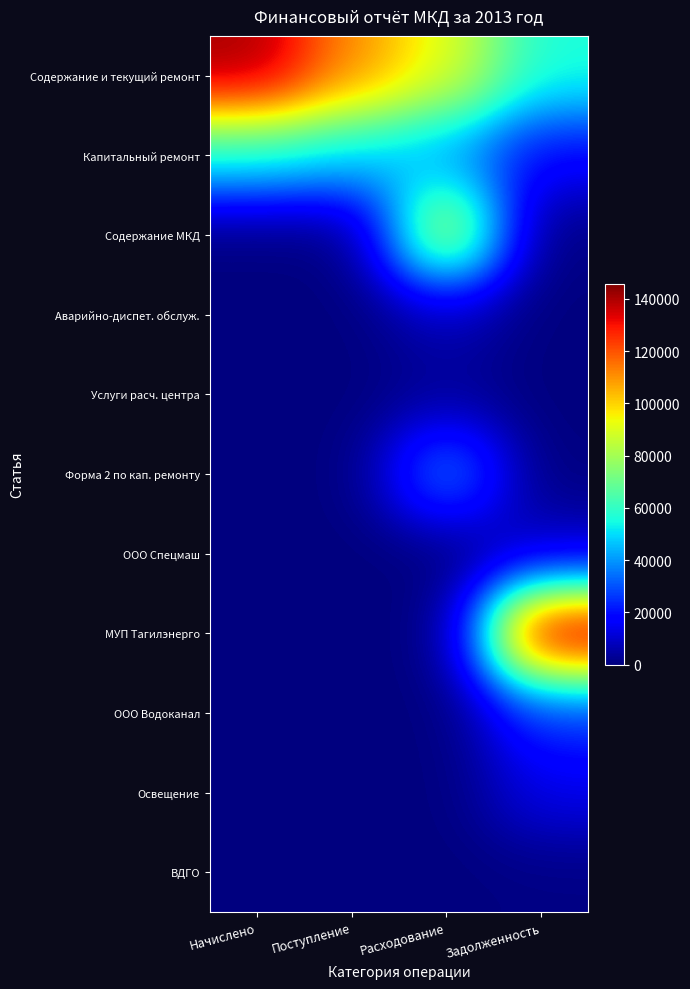

List the series in order of their peak value, lowest first.

ВДГО, Услуги расч. центра, Аварийно-диспет. обслуж., ООО Спецмаш, Освещение, ООО Водоканал, Форма 2 по кап. ремонту, Капитальный ремонт, Содержание МКД, Содержание и текущий ремонт, МУП Тагилэнерго